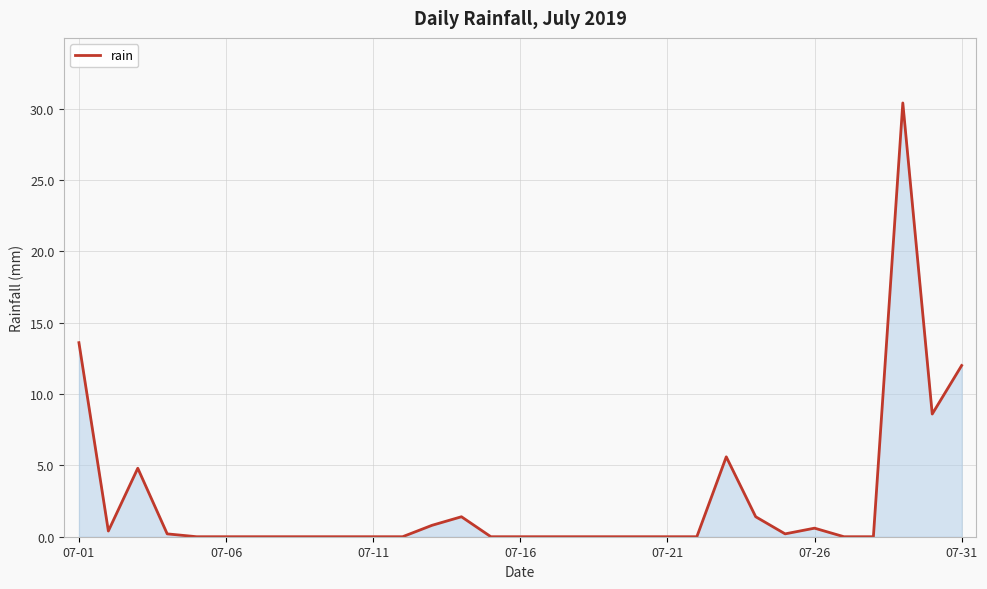

What is the greatest value displayed?

30.4